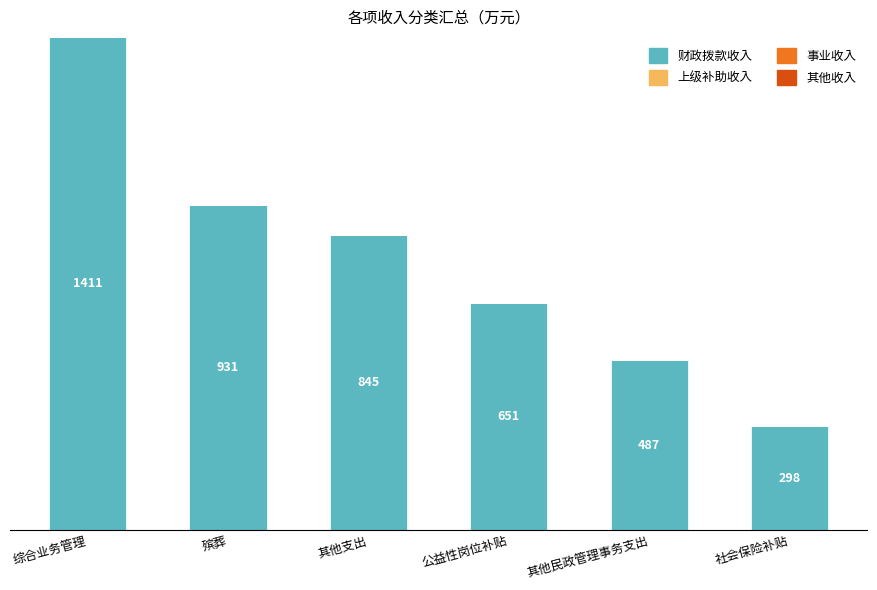

What position from the right is 其他支出?

4